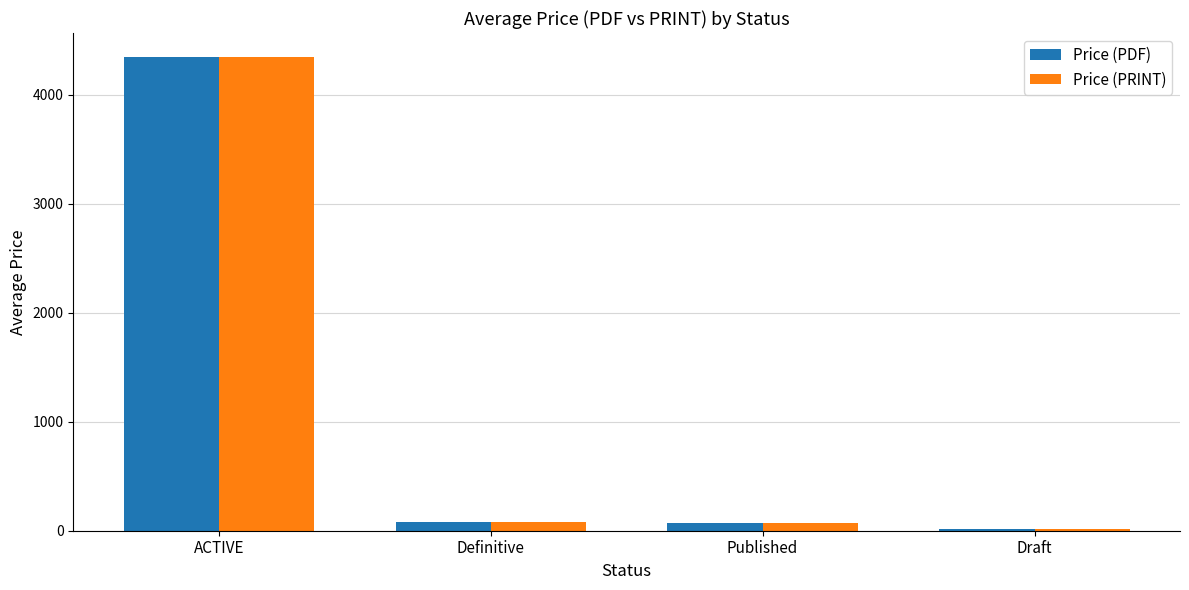

What is the maximum value for Price (PDF)?

4350.1